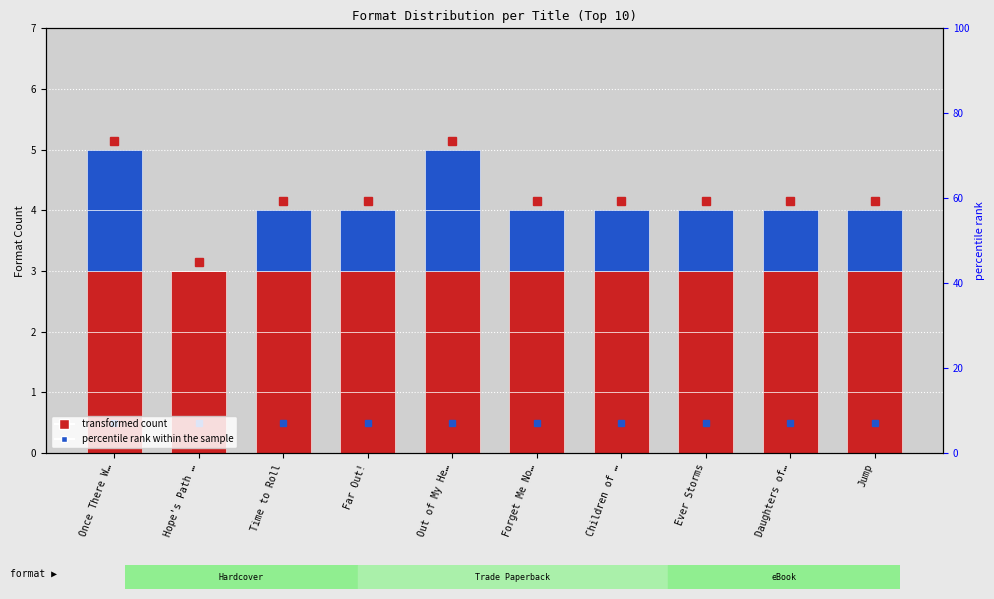

Reading left to right, what are all the values shown in this chart?

Hardcover: 1	1	1	1	1	1	1	1	1	1
Trade Paperback: 1	1	1	1	1	1	1	1	1	1
eBook: 1	1	1	1	1	1	1	1	1	1
Compact Disk: 1	0	0	0	1	0	0	0	0	0
Audio Download: 1	0	1	1	1	1	1	1	1	1